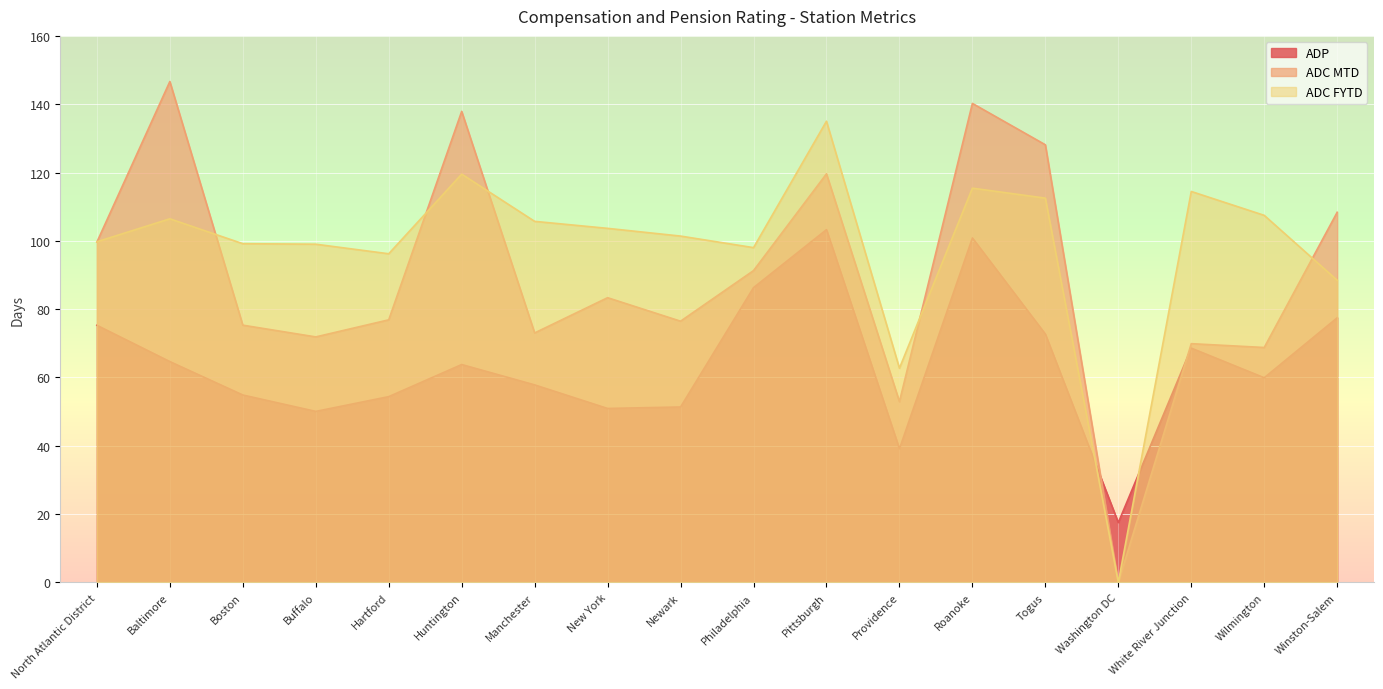

Is it true that ADP equals 103.3 at Pittsburgh?

True